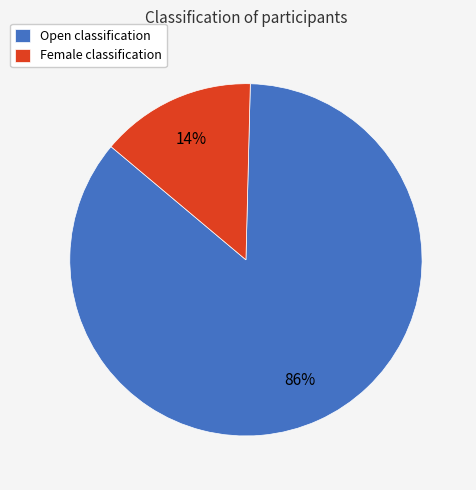

To the nearest percent, what portion does Female classification represent?

14%